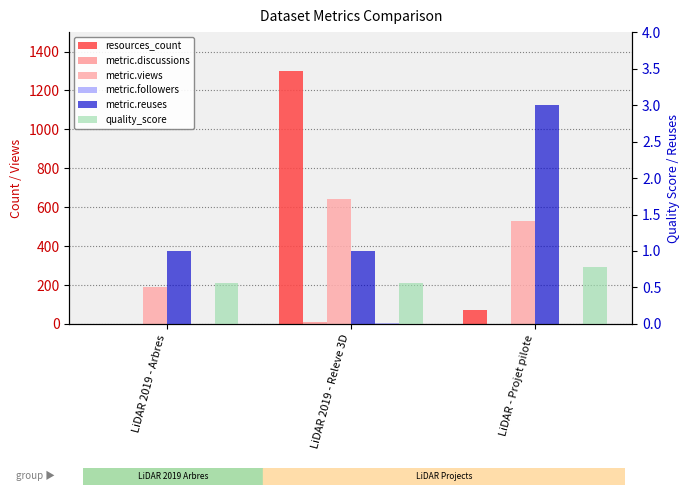

What is the label of the 3rd bar from the left?

LiDAR - Projet pilote